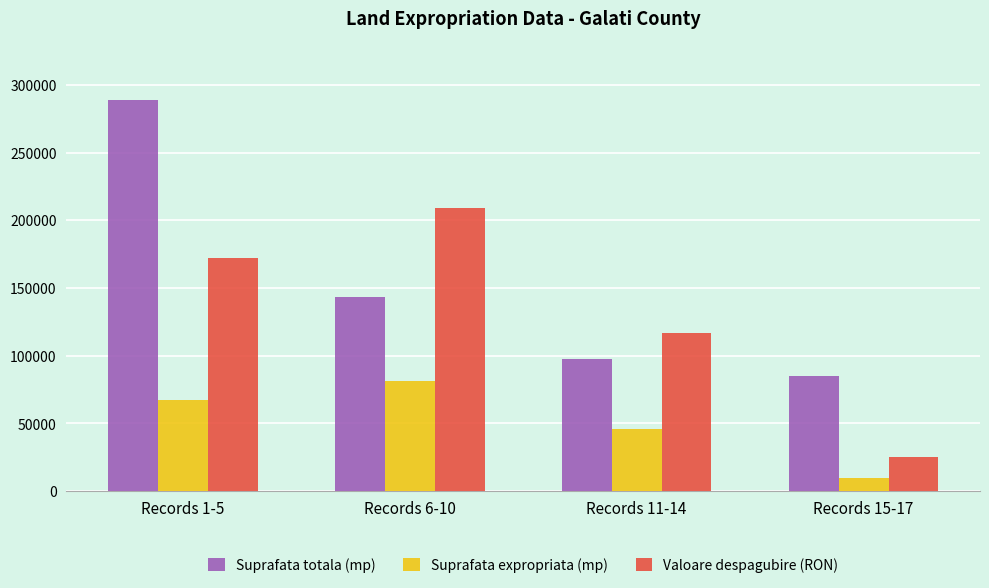

What is the total value across all series at Records 15-17?

120124.9